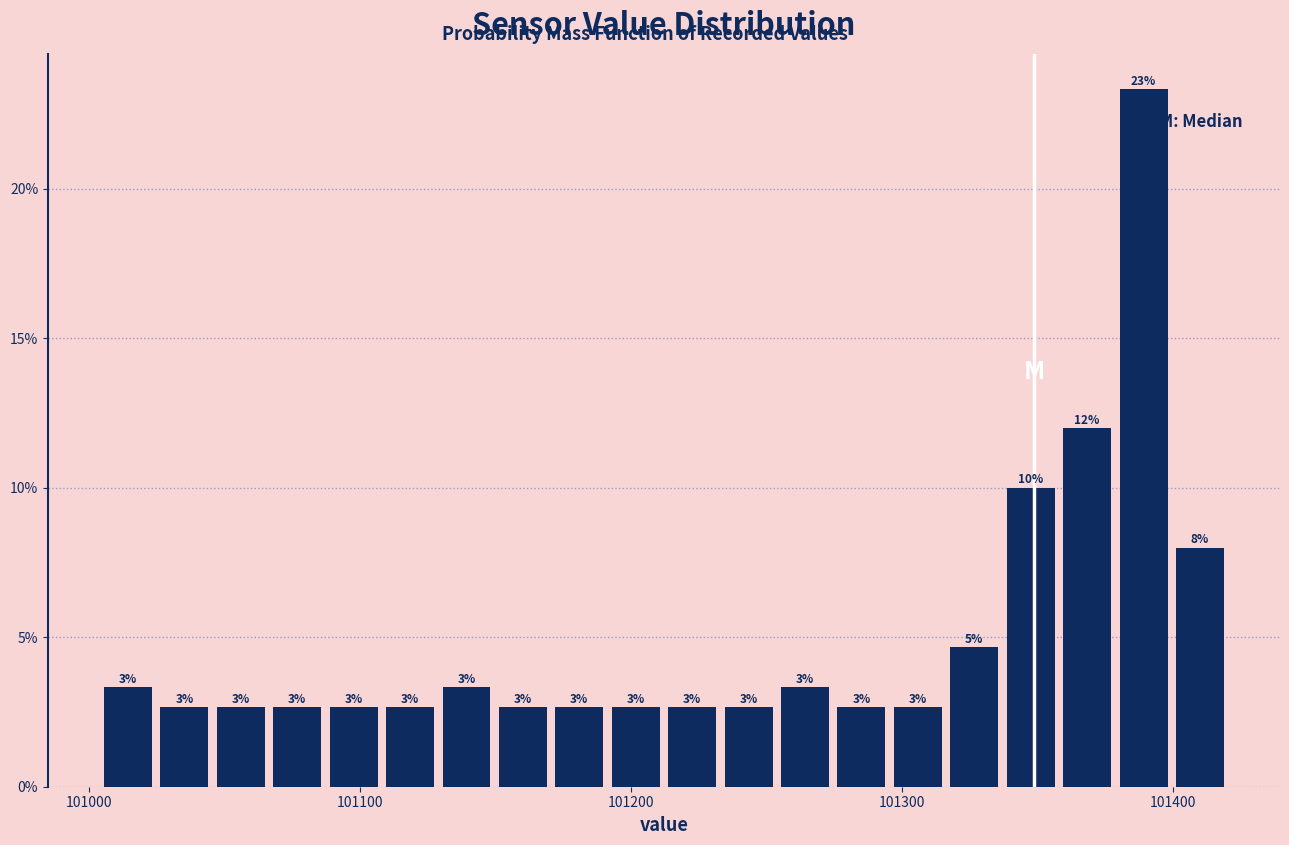

Around what value on the x-axis is the tallest bar? Give the approximate position of its centre, as read against the axis.

101390